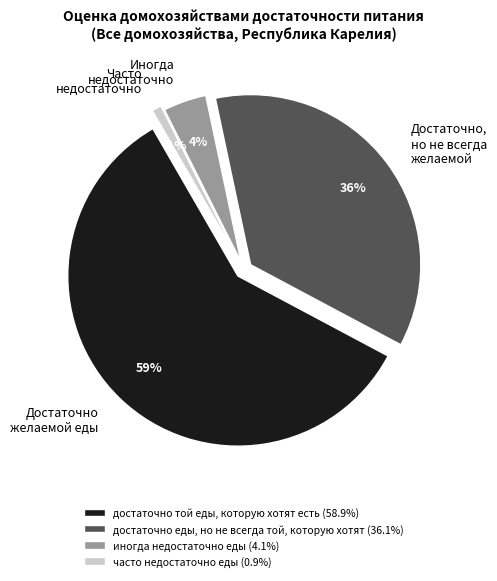

What is the change in value from достаточно еды, но не всегда той, которую хотят to иногда недостаточно еды?

-32.0